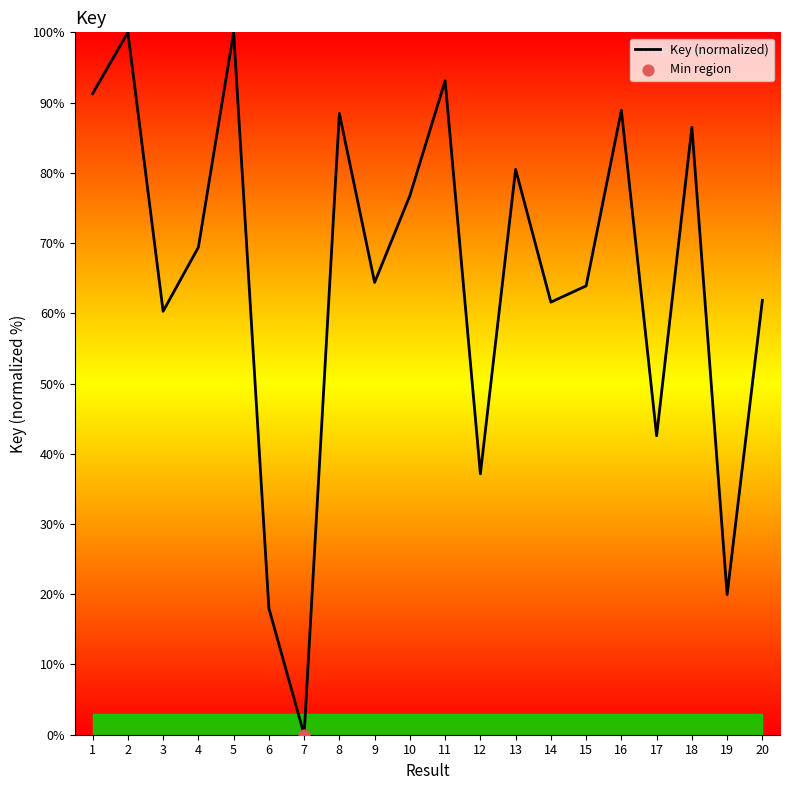

What is the ratio of the value at 14 to the value at 10?

0.8